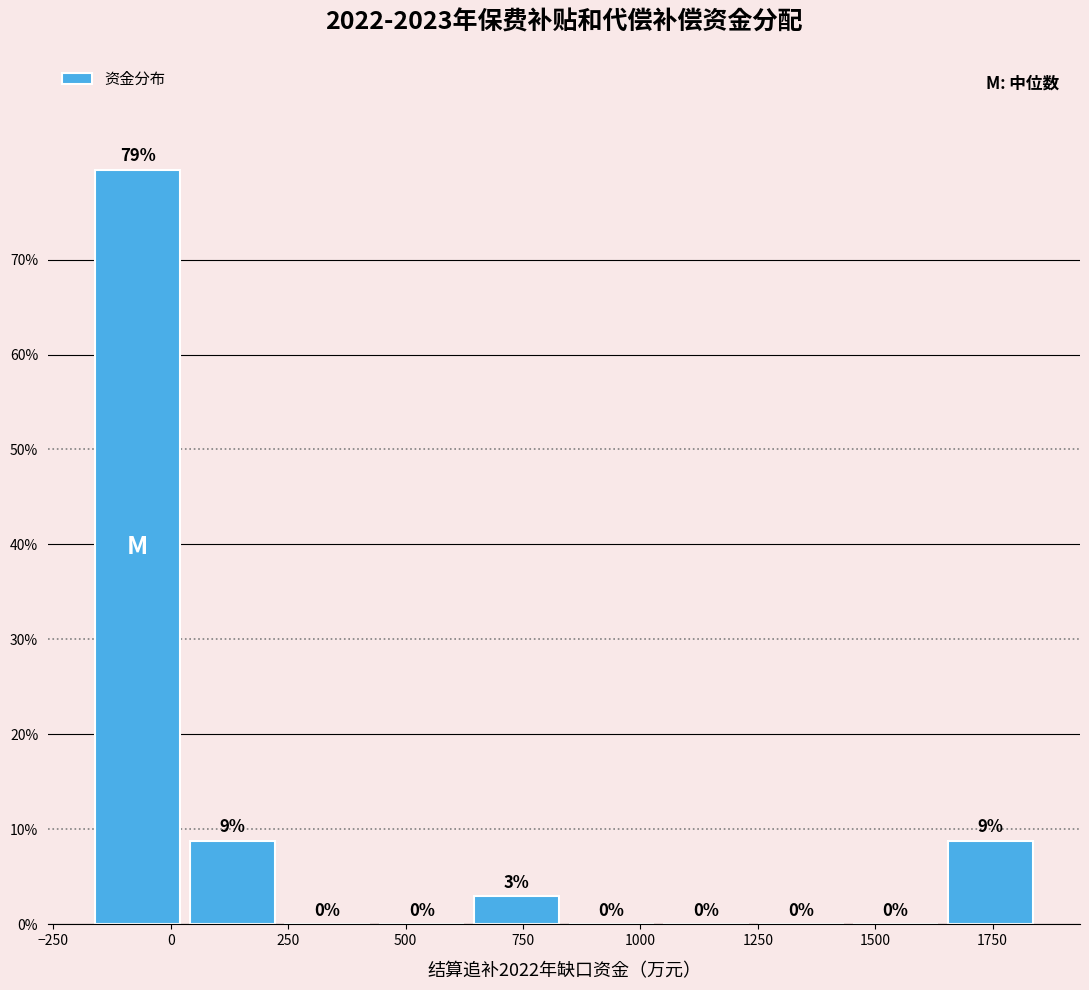

Over which range of the x-axis is the bar tallest?

-150 to 50